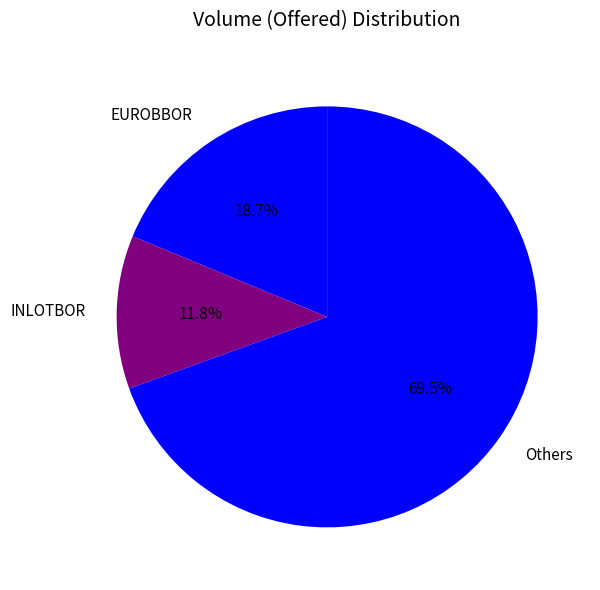

Rank the categories by value from highest to lowest.

Others, EUROBBOR, INLOTBOR